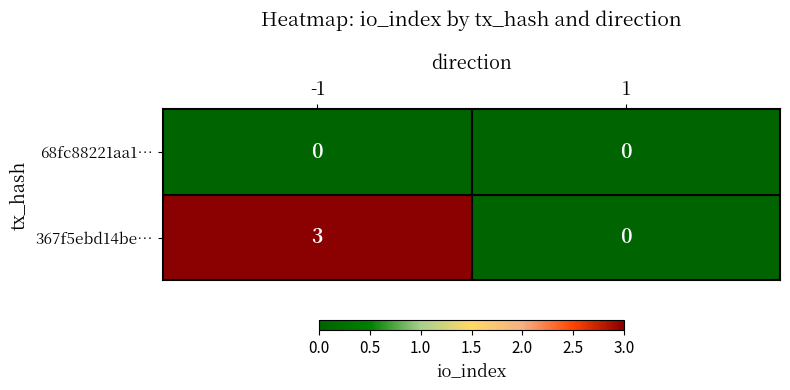

Which series changed the most between -1 and 1?

367f5ebd14be…